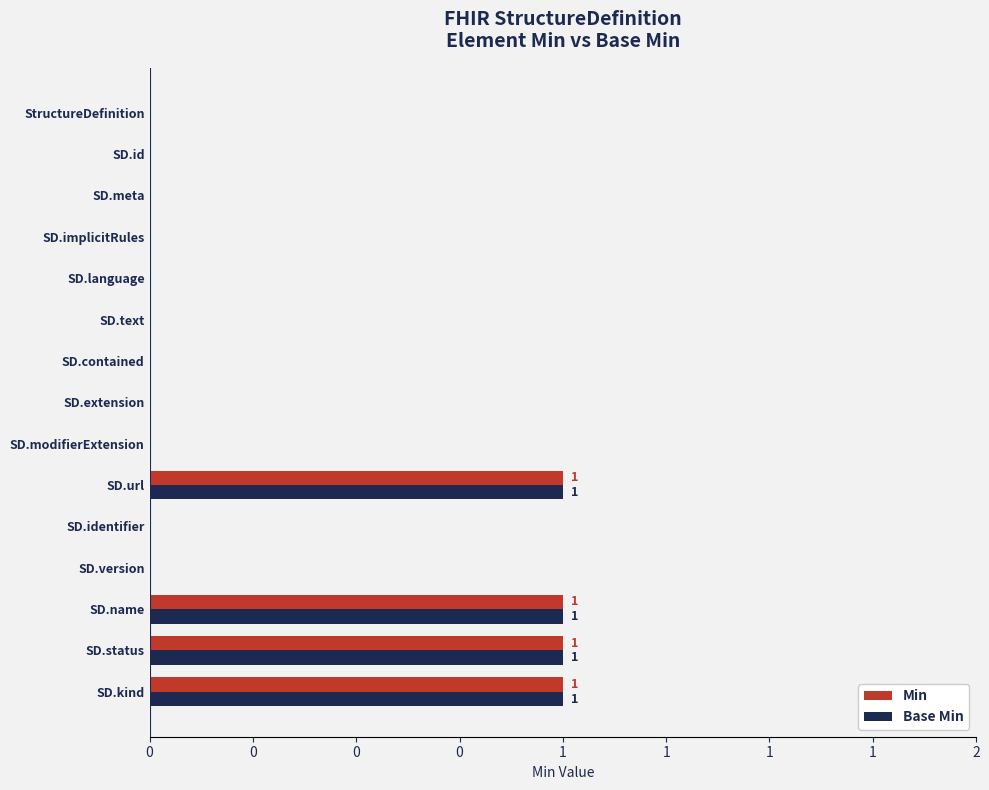

What is the sum of all Base Min values?

4